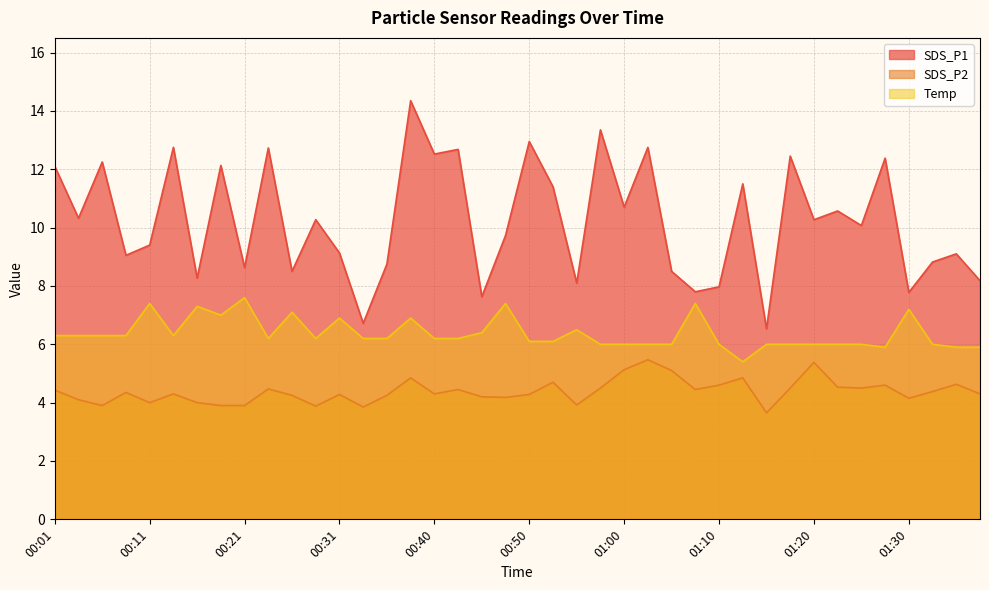

True or false: Temp has a value of 6.3 at 00:06.

True